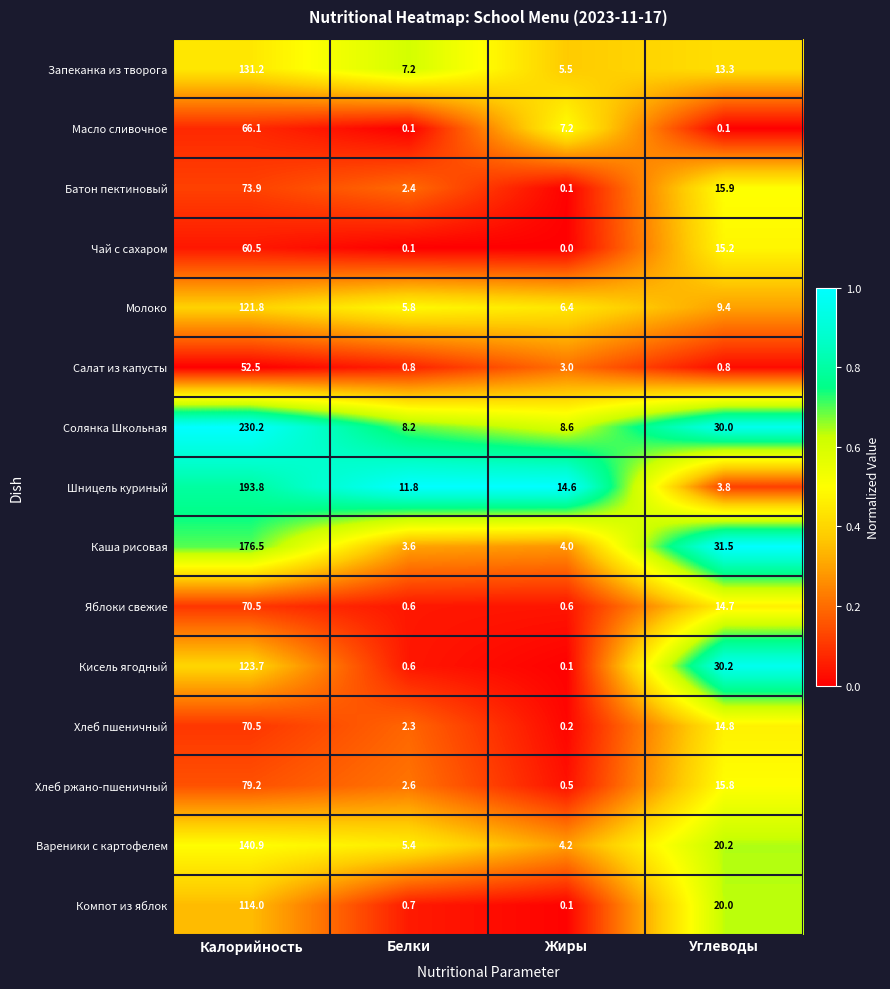

At which label is Вареники с картофелем closest to 72?

Углеводы